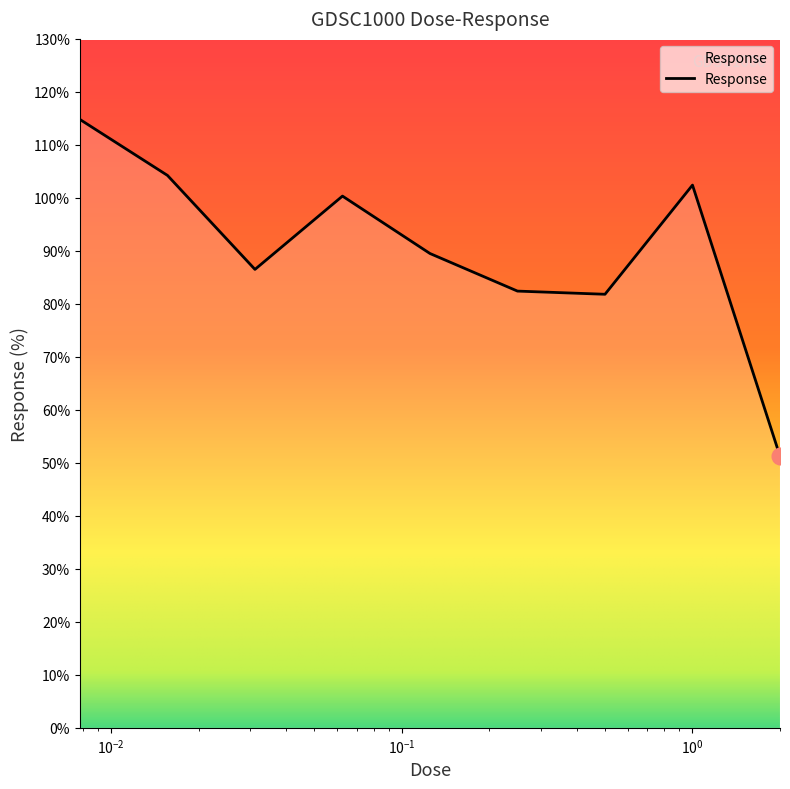

What is the smallest value displayed?

51.2